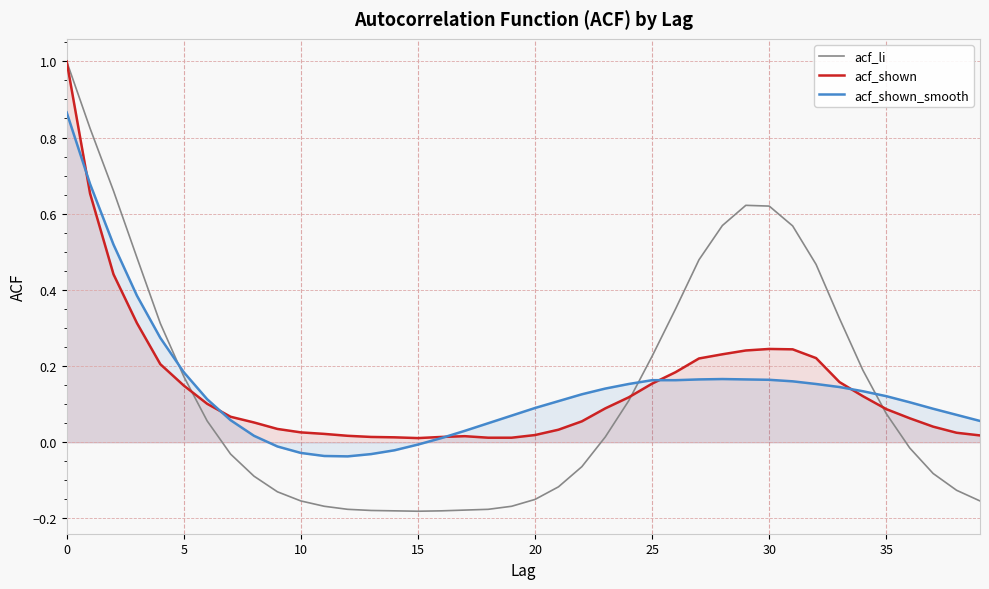

In acf_li, how many points are lower than both neighbors (excluding endpoints)?

1